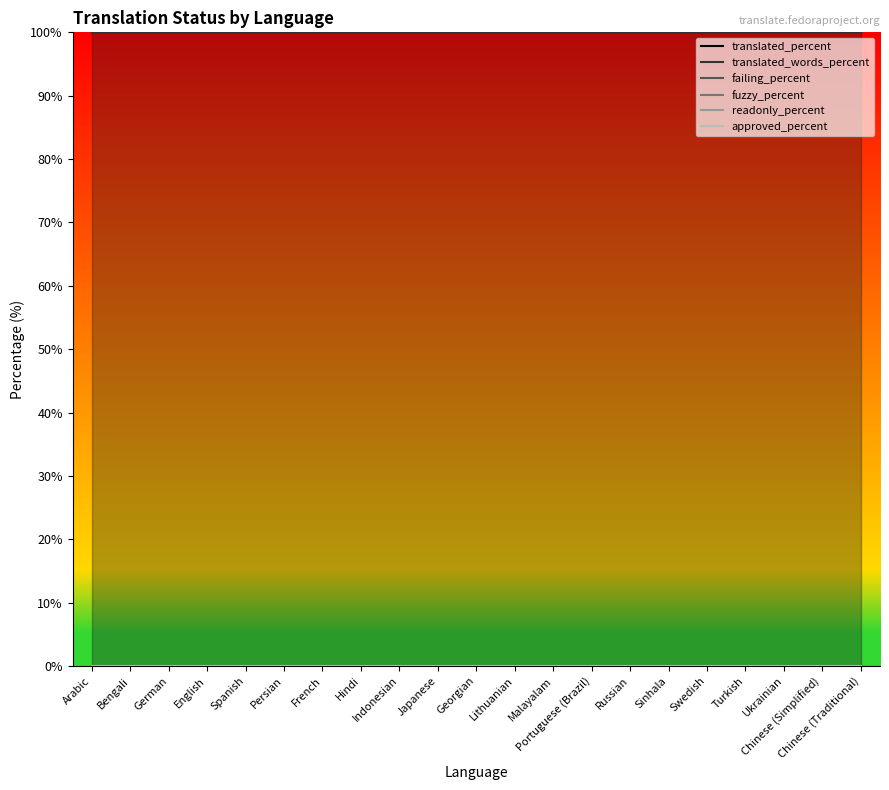

What is the label of the 5th point from the left?

Spanish